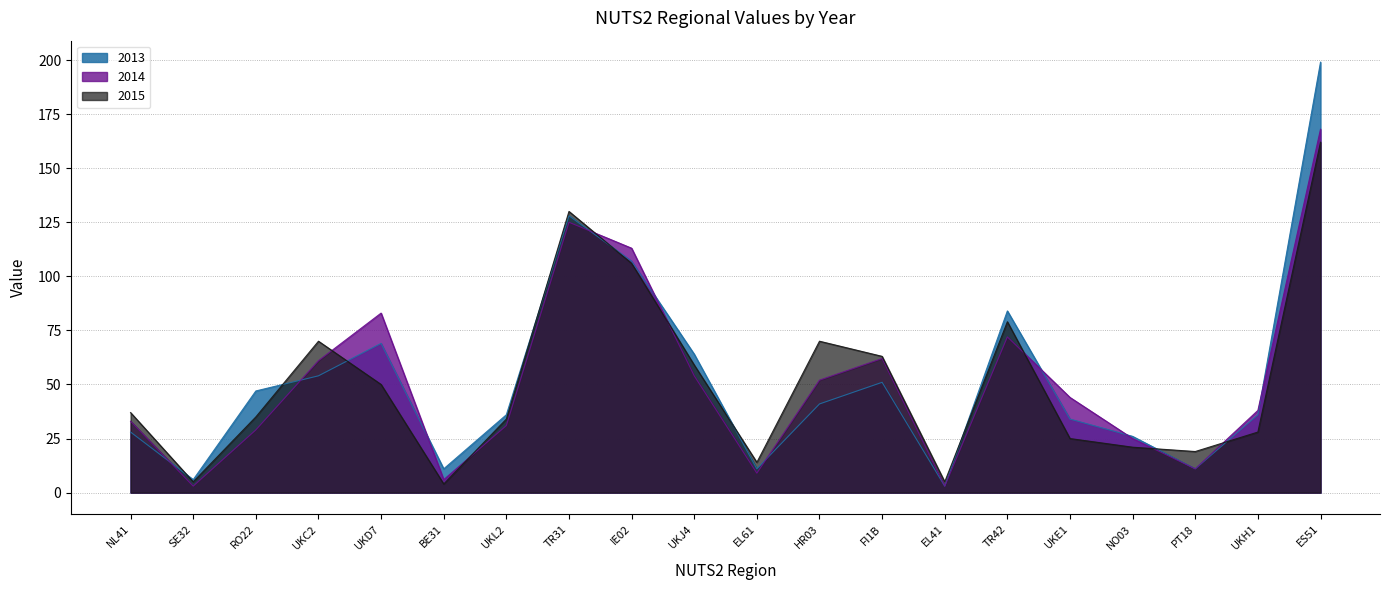

List the series in order of their overall mean, lowest first.

2015, 2014, 2013